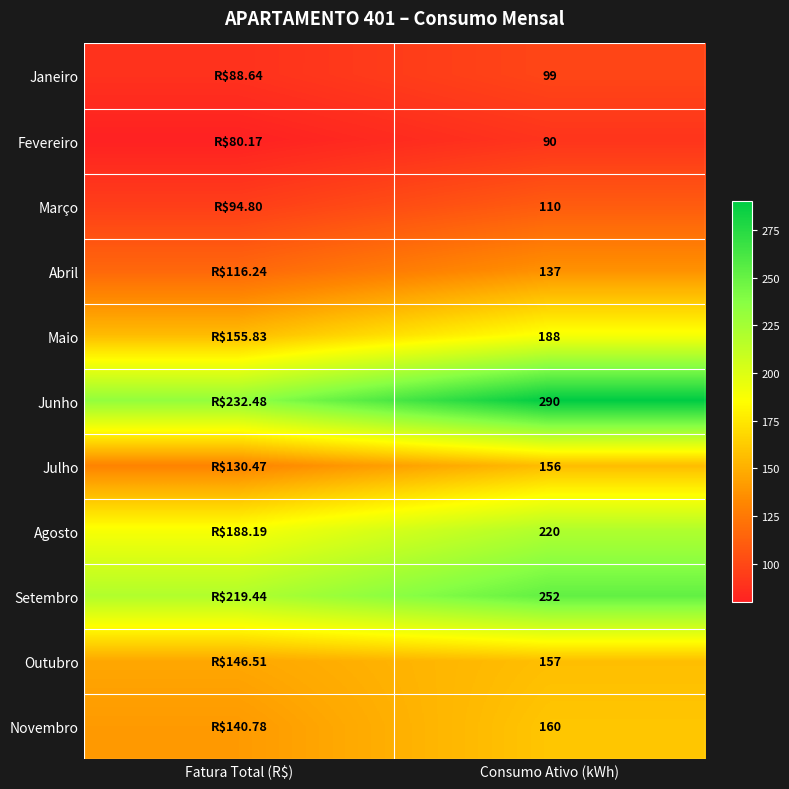

At Consumo Ativo (kWh), list the series in order from smallest to largest.

Fevereiro, Janeiro, Março, Abril, Julho, Outubro, Novembro, Maio, Agosto, Setembro, Junho